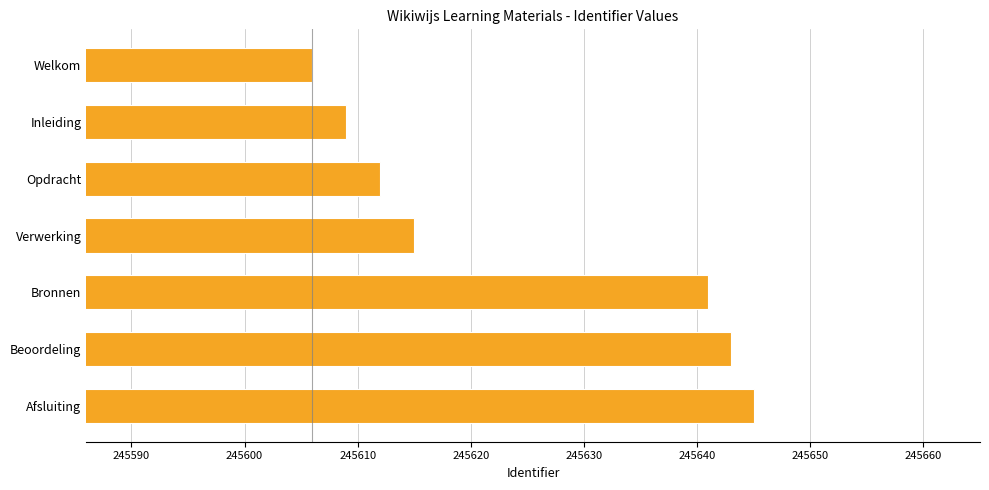

Approximately how many times larger is the value at Welkom compared to Verwerking?

1.0